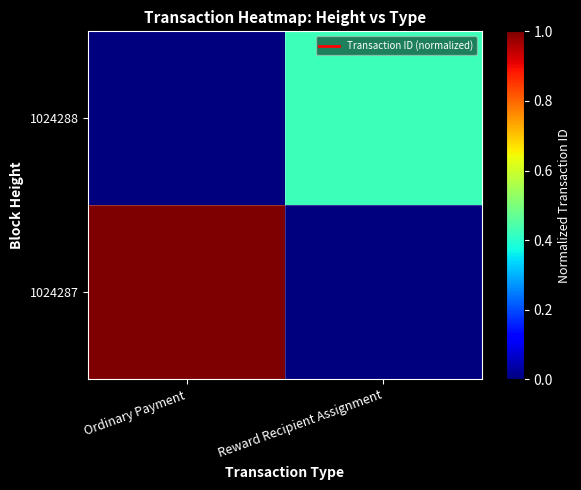

What is the maximum value shown in the chart?

1.0